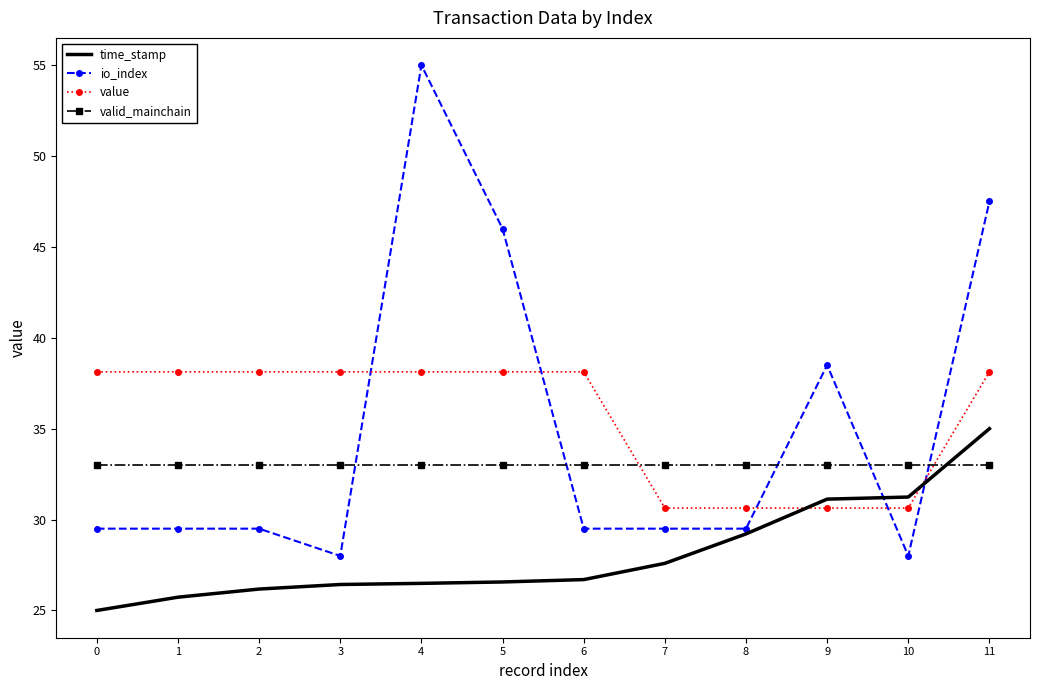

Is the value of io_index at 3 greater than the value of time_stamp at 11?

No